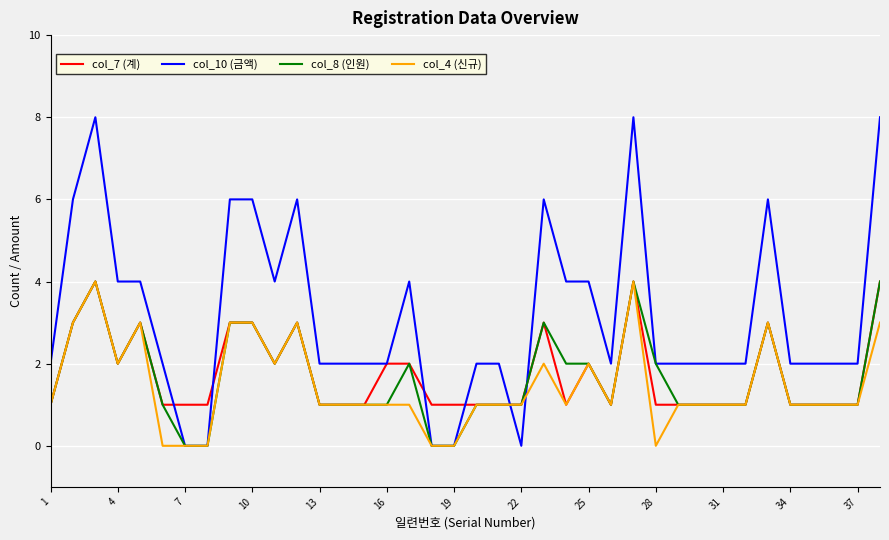

Which series has the largest total across all categories?

col_10 (금액)